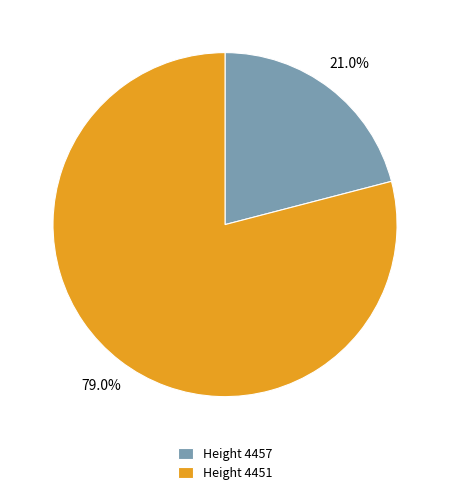

Combined, what portion of the pie is Height 4451 and Height 4457?

100.0%